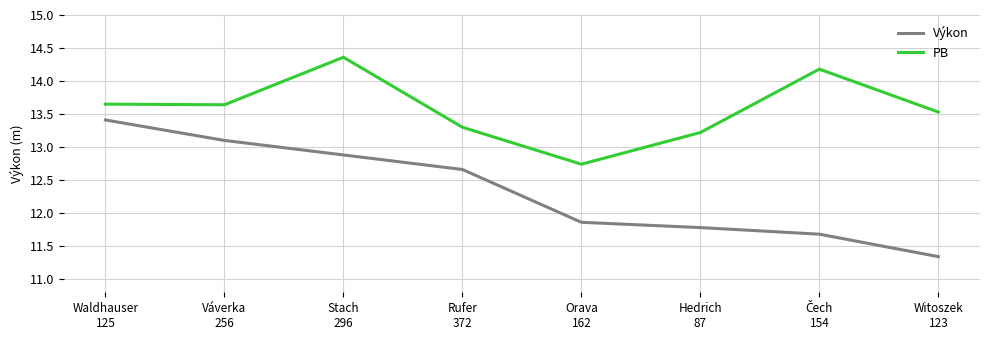

Which series has the largest total across all categories?

PB